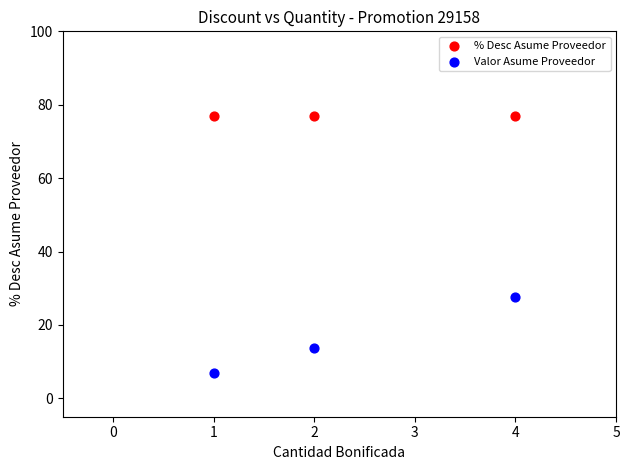

Which series reaches the maximum Y coordinate?

% Desc Asume Proveedor